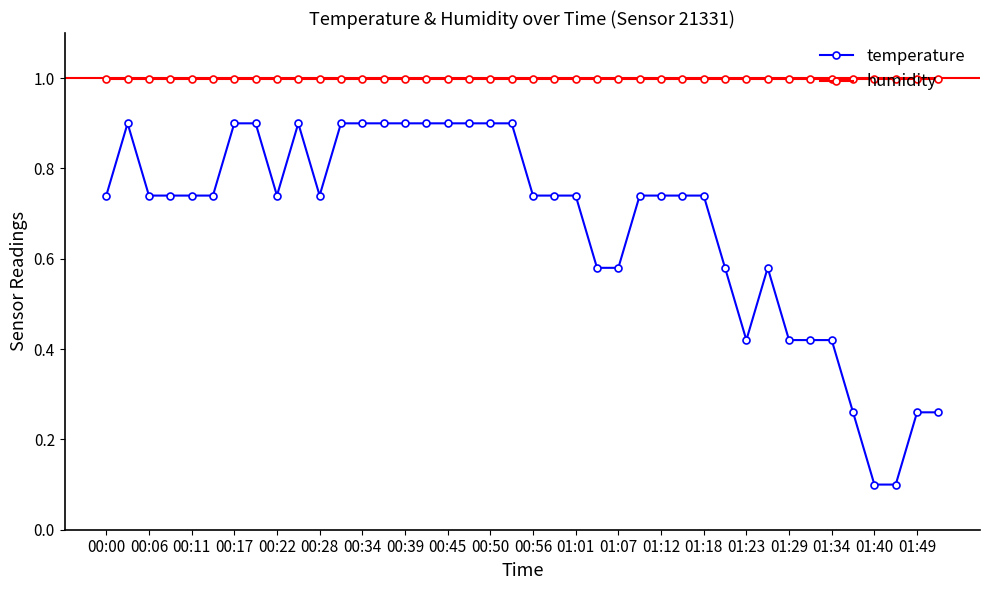

Which series has the largest range (max minus min)?

temperature